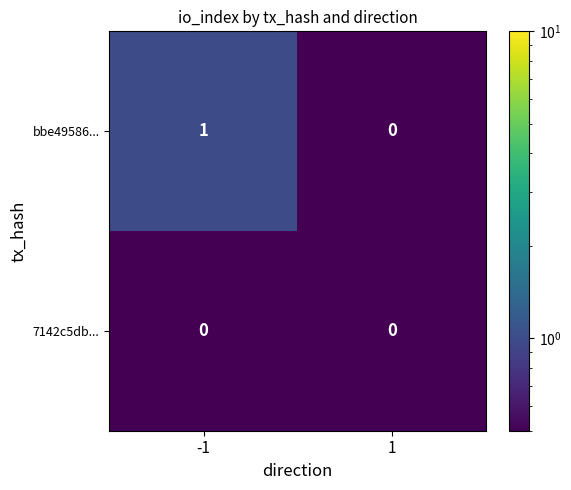

Which series changed the most between -1 and 1?

bbe49586...